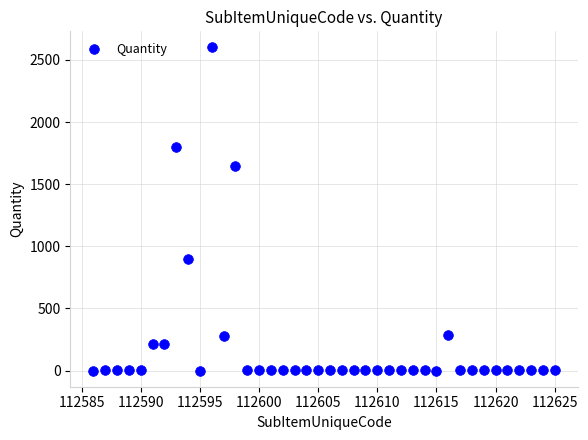

What Y value in the scatter plot is closest to 1300?

1650